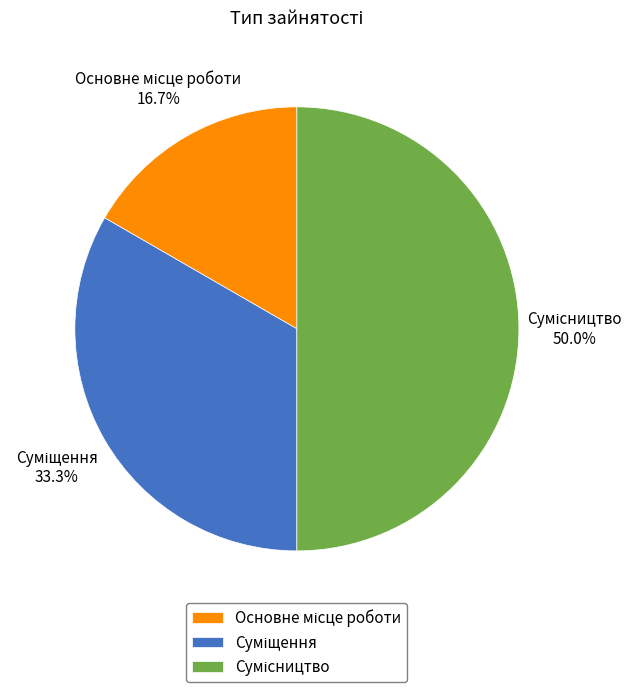

To the nearest percent, what percentage of the pie is Сумісництво?

50%